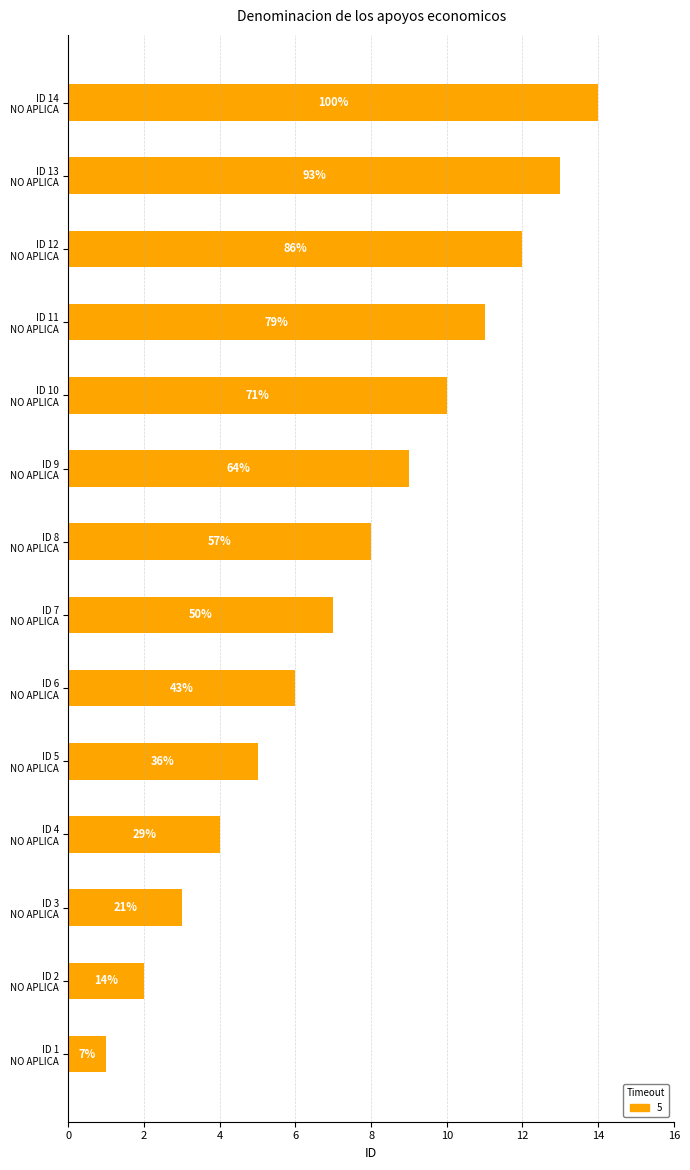

Are the bars horizontal?

Yes